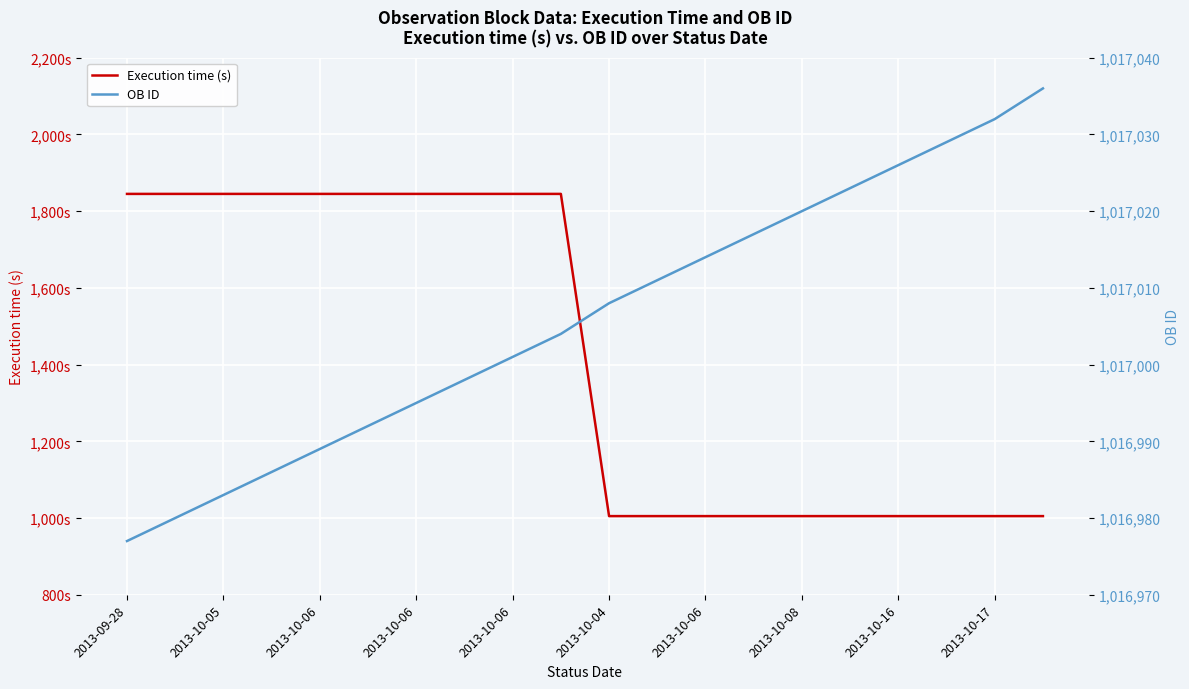

List the series in order of their peak value, lowest first.

Execution time (s), OB ID